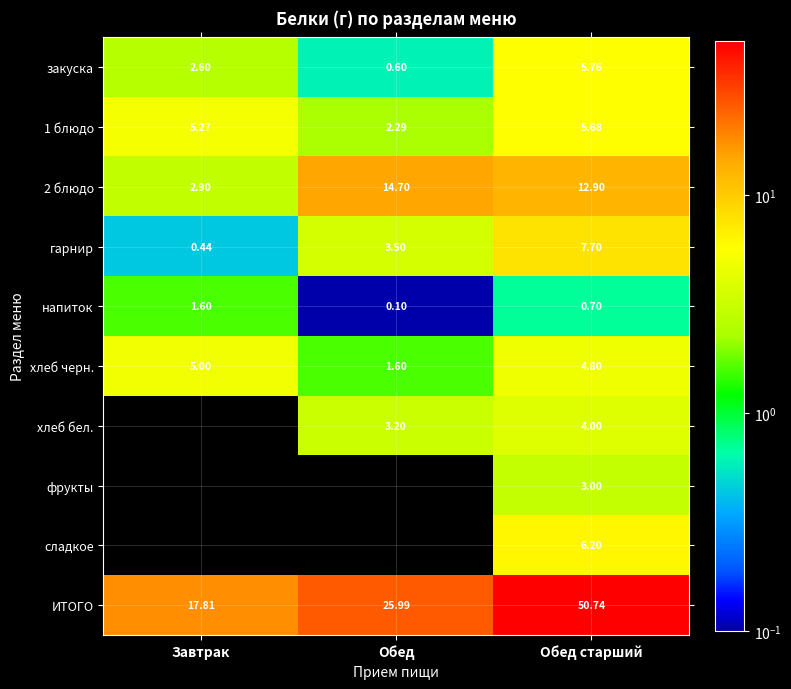

At Обед старший, list the series in order from largest to smallest.

ИТОГО, 2 блюдо, гарнир, сладкое, закуска, 1 блюдо, хлеб черн., хлеб бел., фрукты, напиток